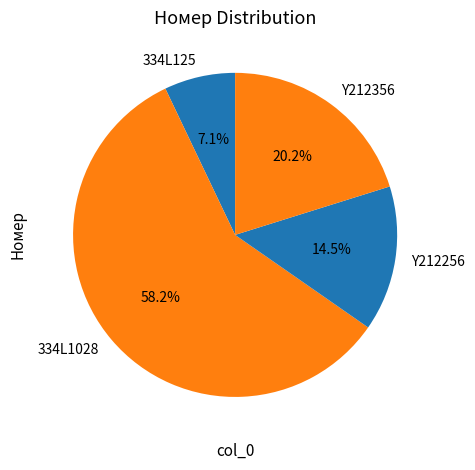

What is the total percentage of Y212356 and 334L125?

27.3%